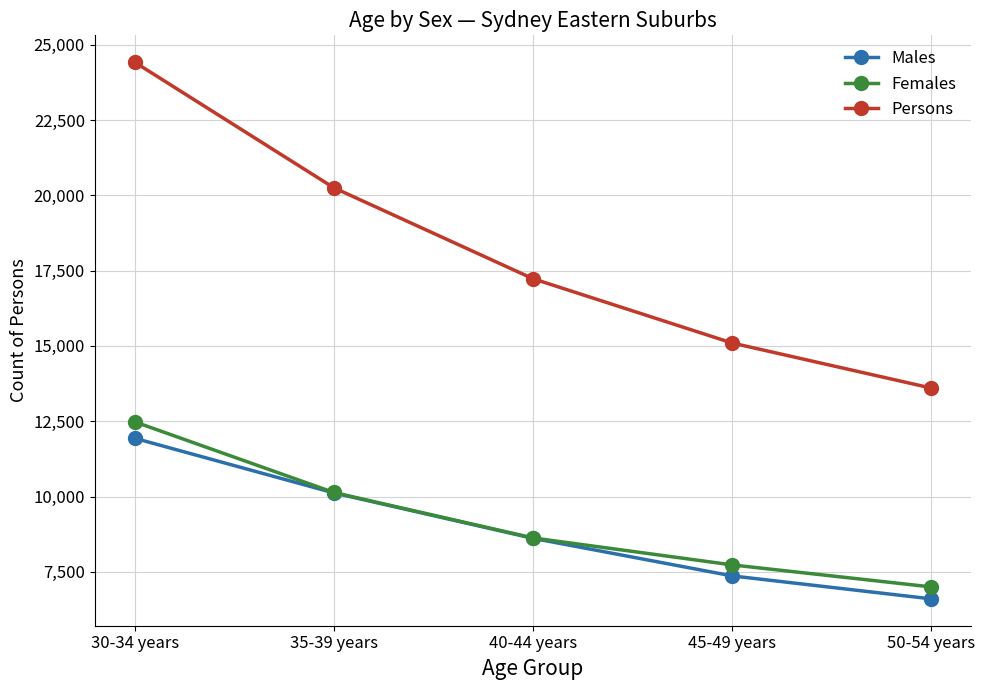

What is the difference between the Persons values at 50-54 years and 30-34 years?

10820